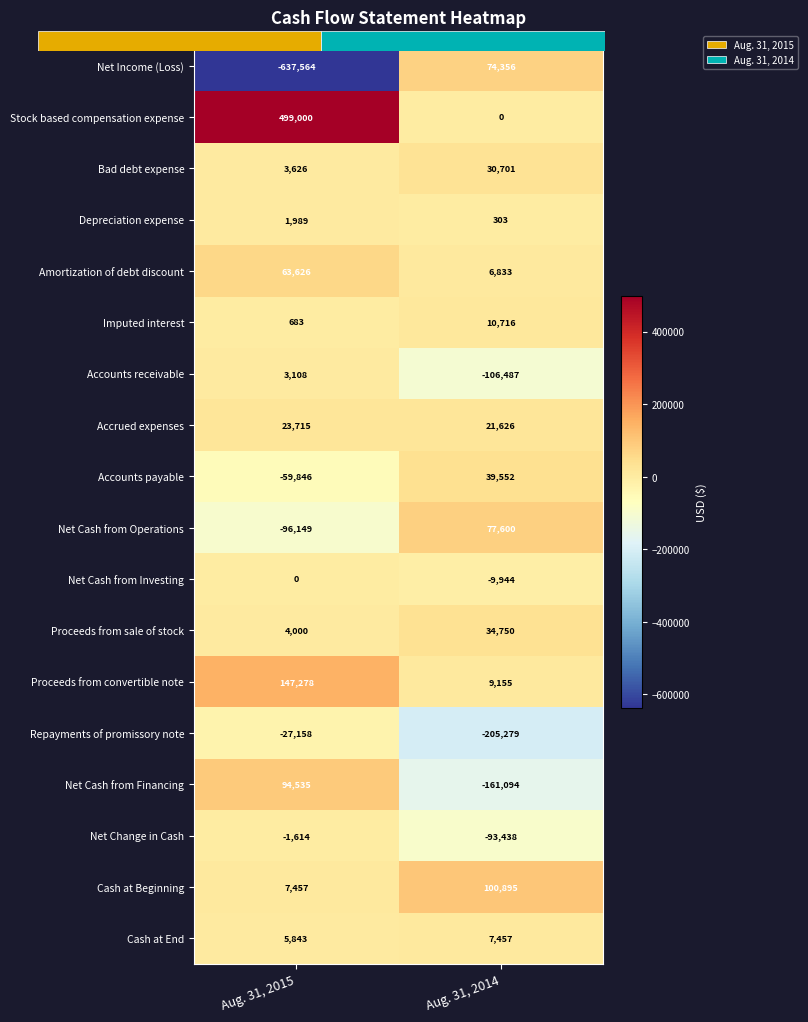

The Cash at End series shows 7799 at Aug. 31, 2015. True or false?

False